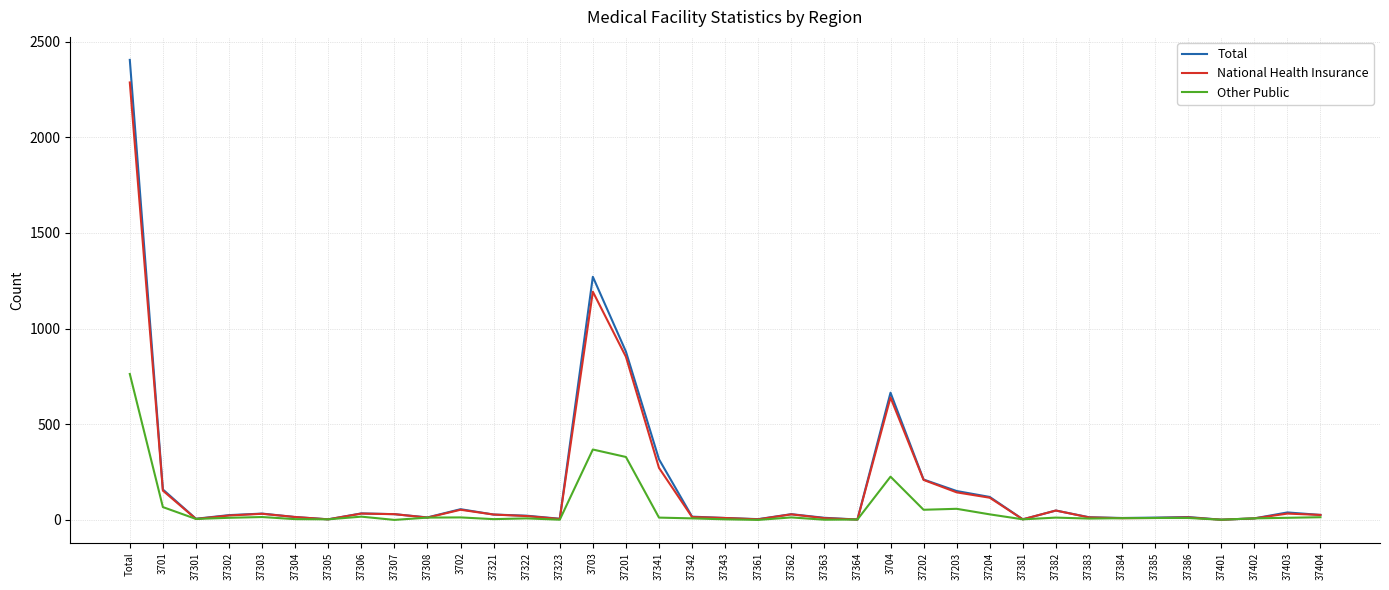

Is it true that Other Public equals 17 at 37306?

True